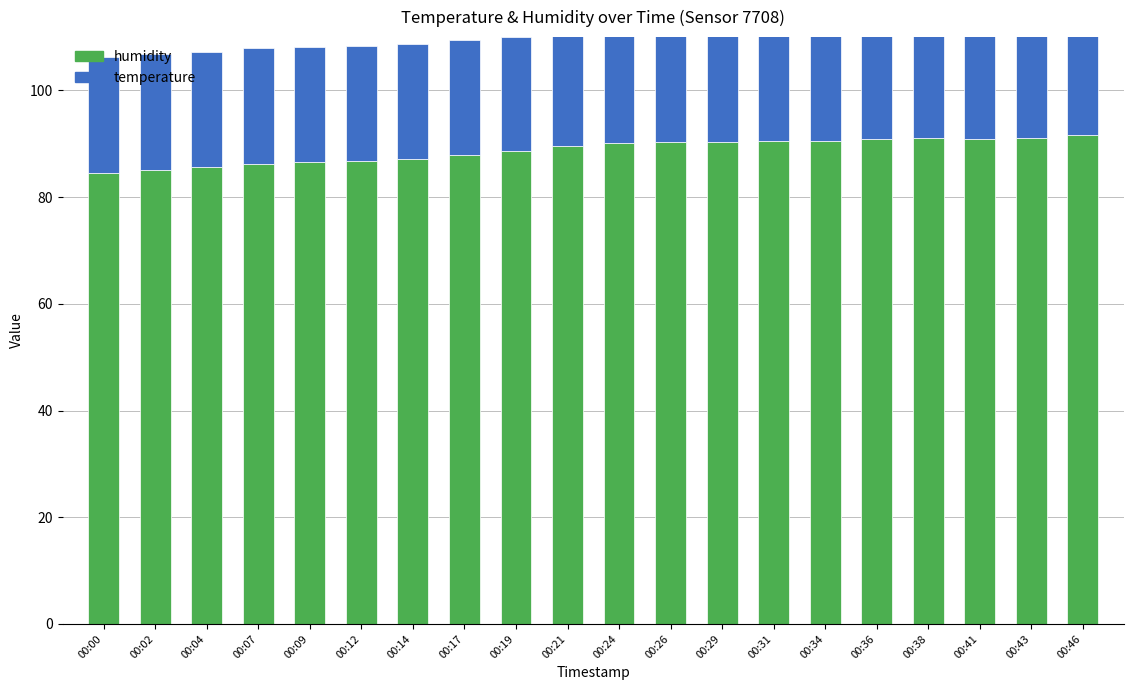

What is the difference between the highest and lowest values at 00:29?

69.1